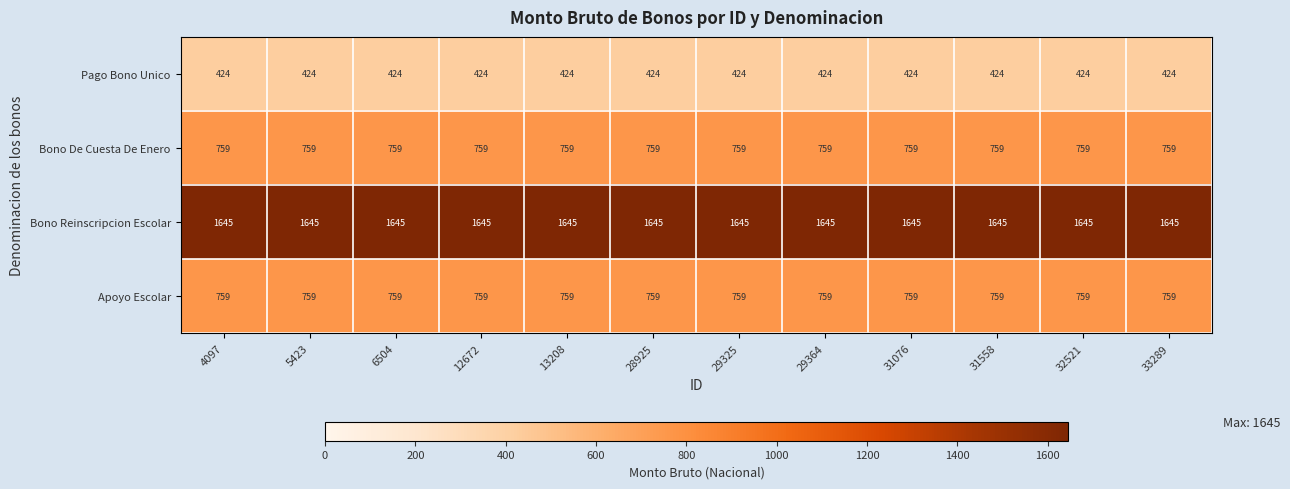

What value does the Bono De Cuesta De Enero series have at 29325?

759